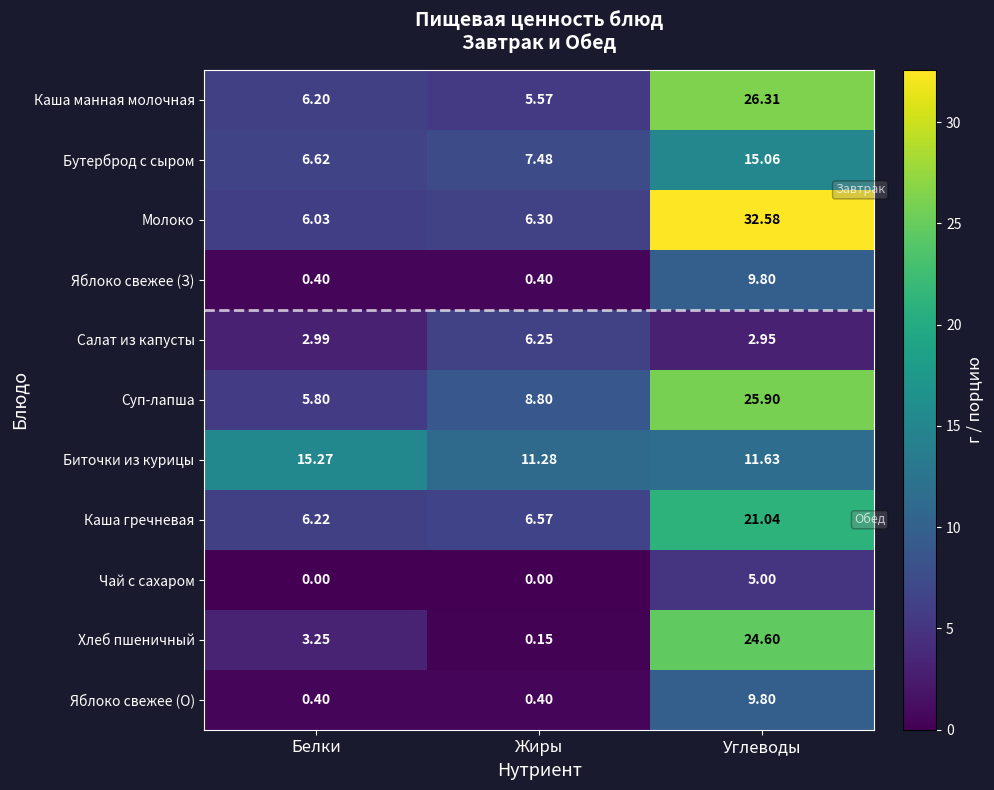

Which category has the highest value across all series?

Углеводы